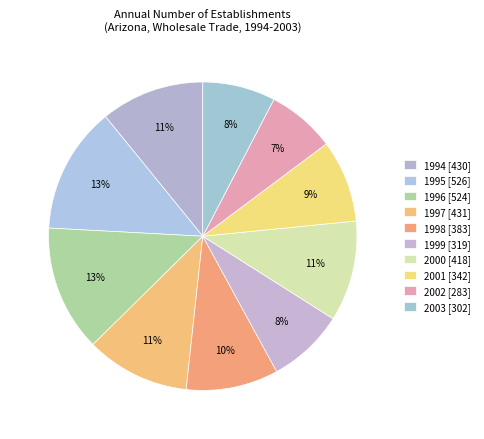

How many segments does this pie chart have?

10